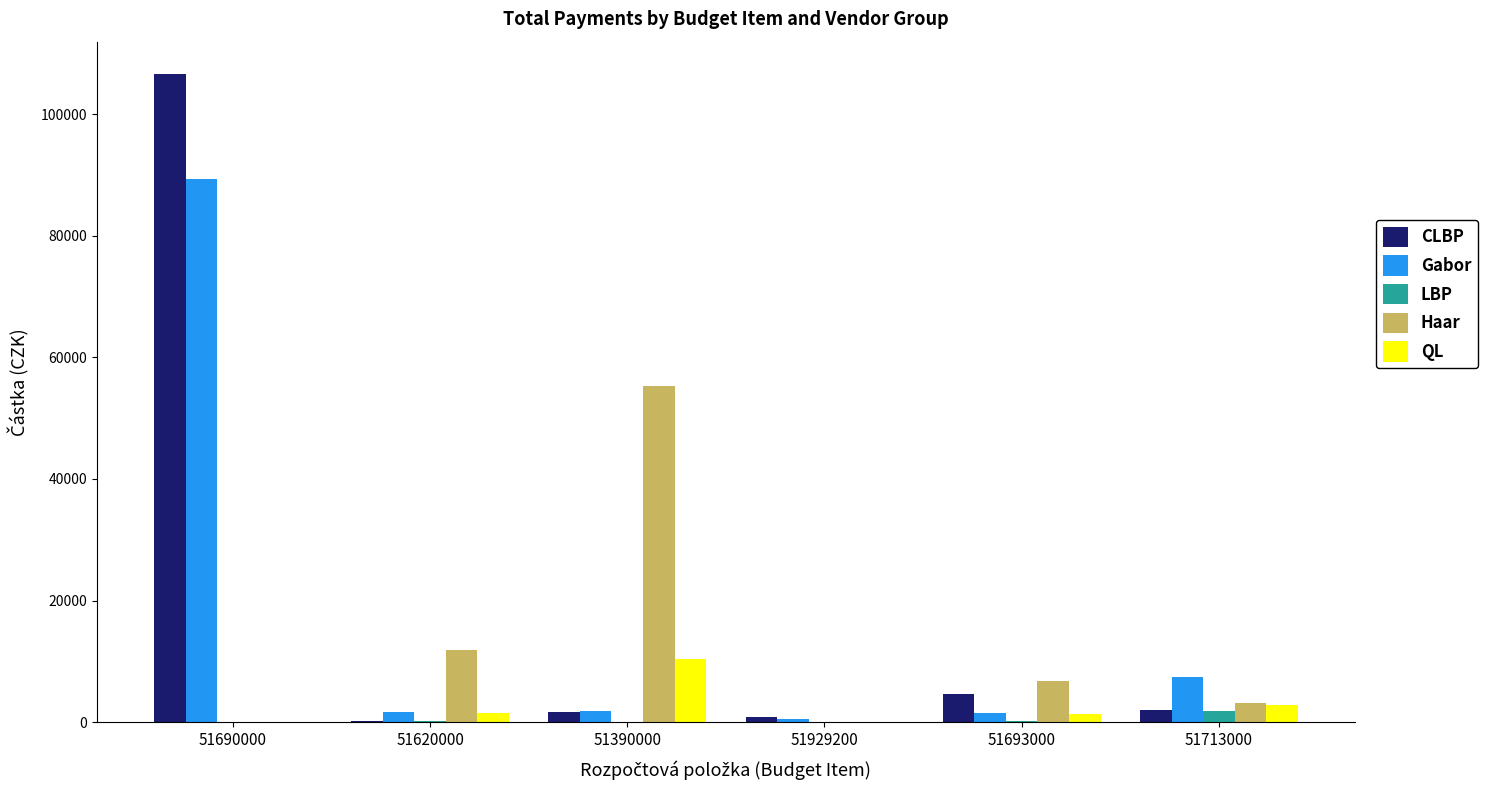

The value of Haar at 51713000 is 3246.0. True or false?

True